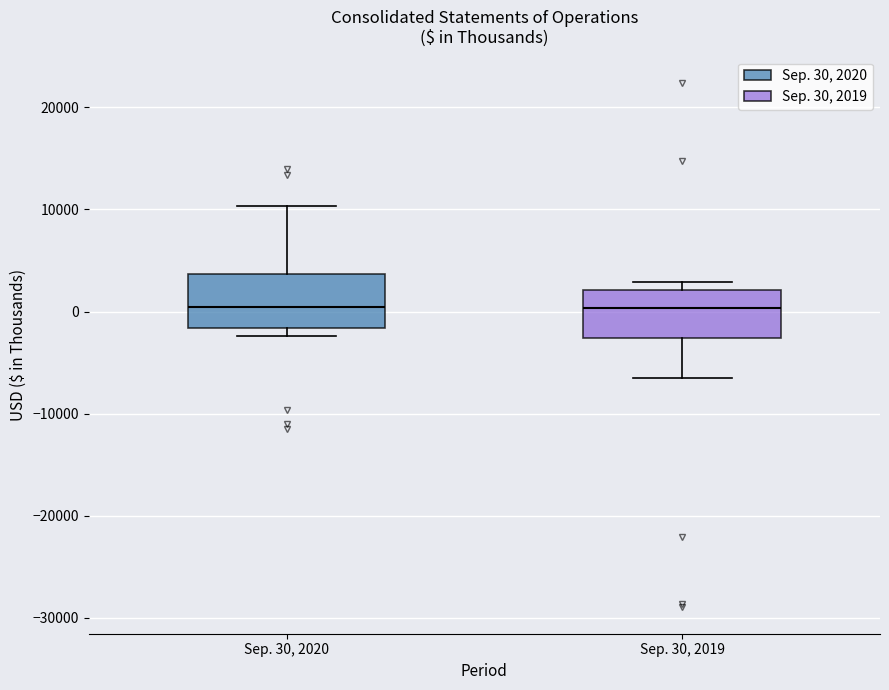

Where is the upper edge of the box for Sep. 30, 2020 on the y-axis? The values are not printed on the chart, so give them approximately, as read against the axis.

4000